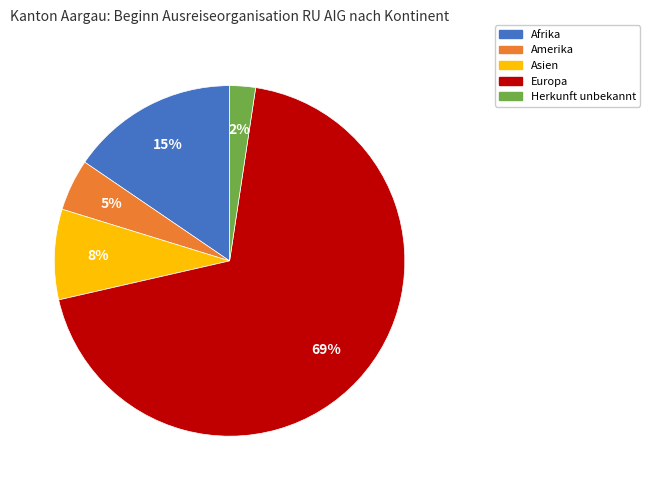

True or false: Afrika accounts for 23% of the total.

False